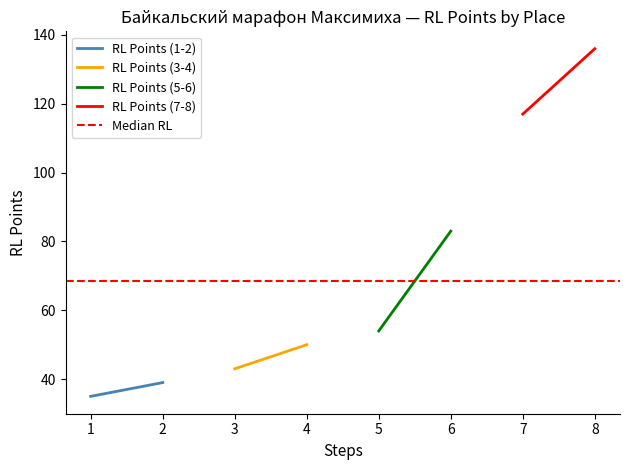

What is the maximum value for Median RL?

68.5